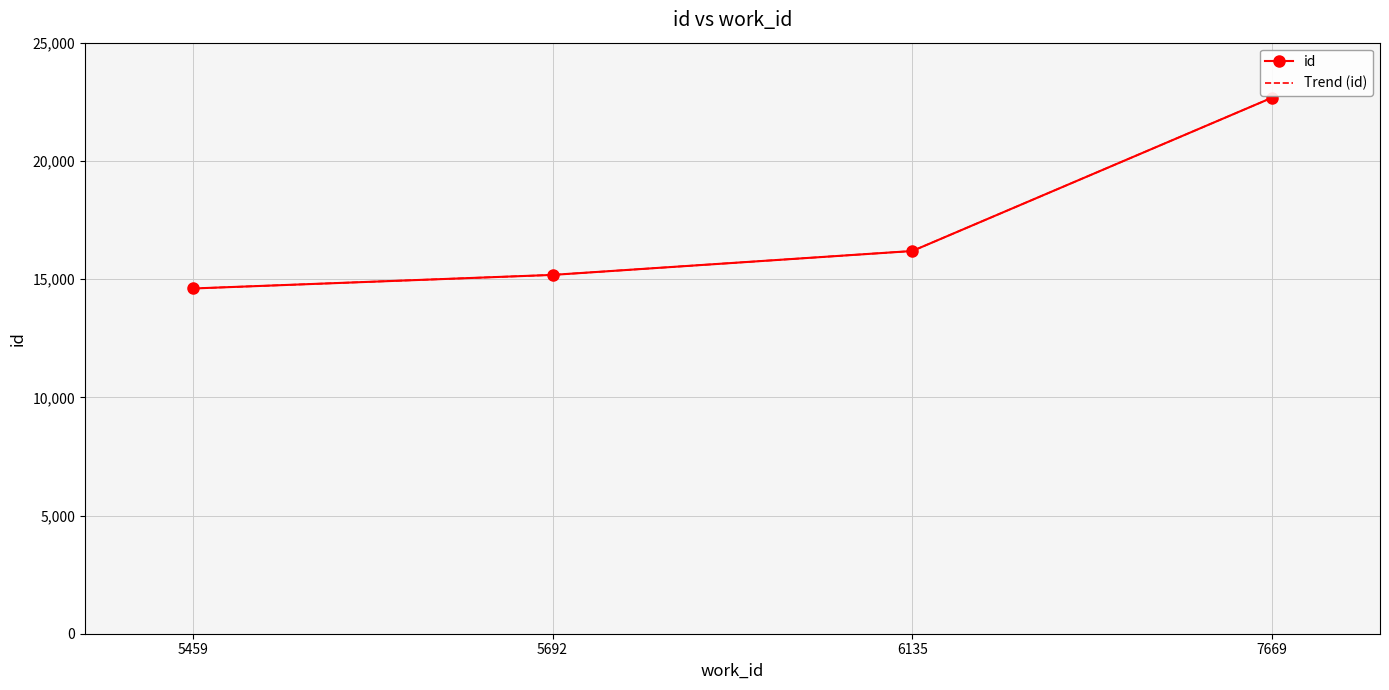

Rank the series at 5692 from lowest to highest value.

id, Trend (id)